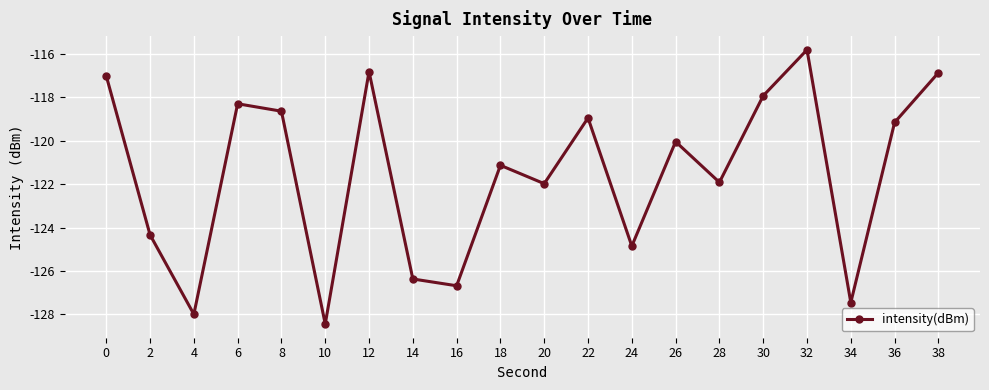

At which category does the chart reach its peak across all series?

32